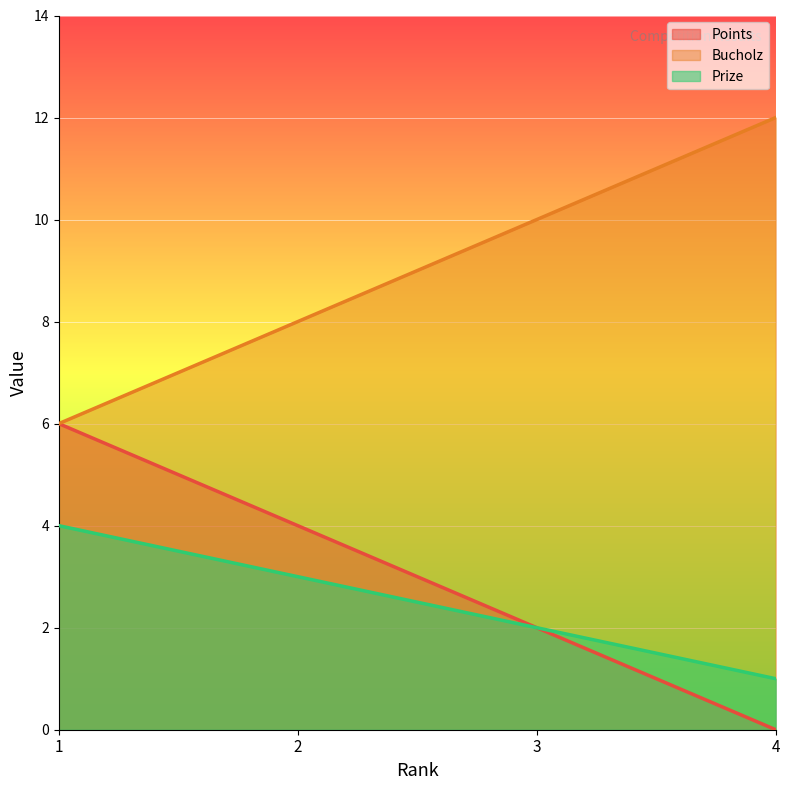

Rank the series by their maximum value, from highest to lowest.

Bucholz, Points, Prize